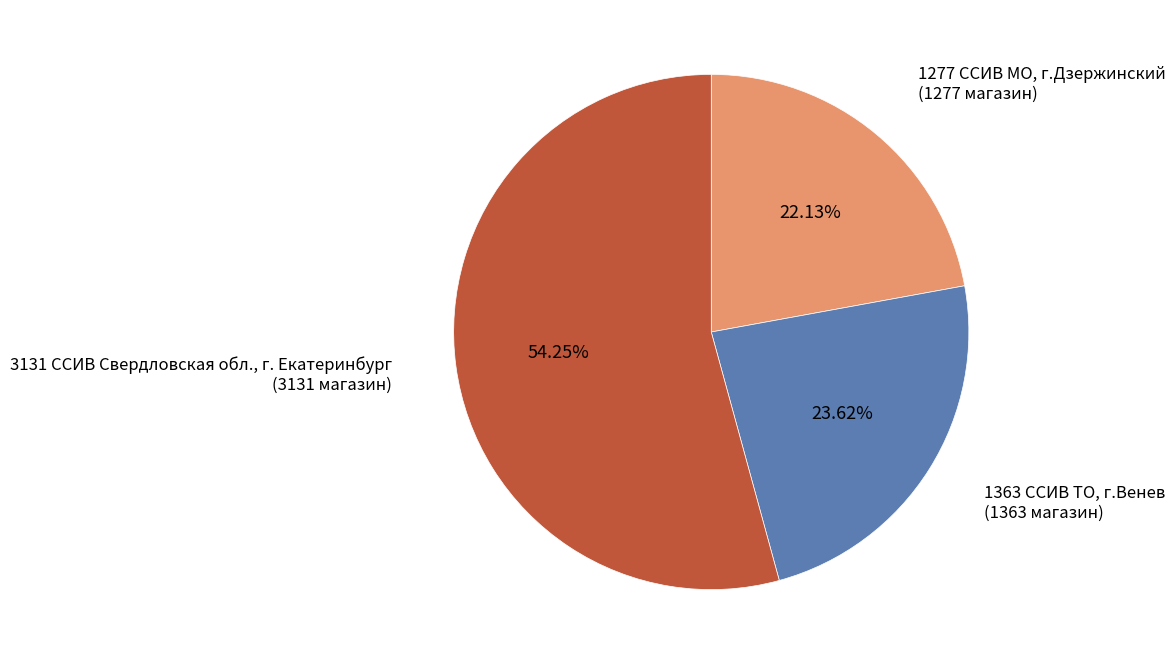

Which slice represents more than half of the pie?

3131 ССИВ Свердловская обл., г. Екатеринбург